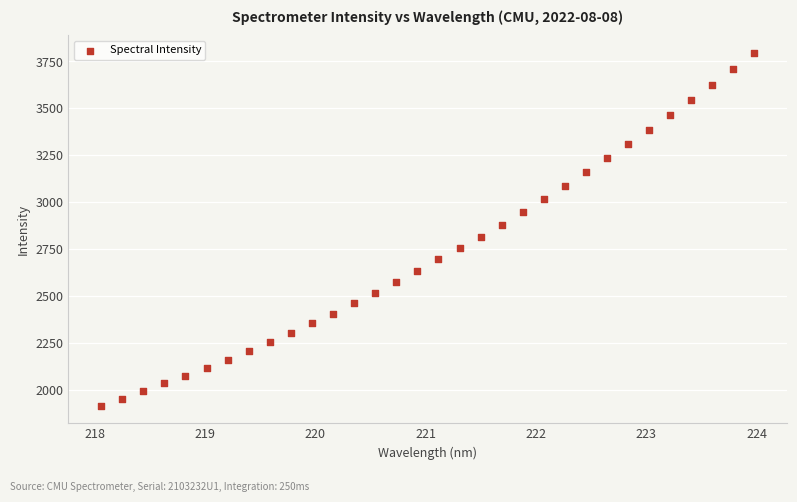

What is the range of Y values (max minus min)?

1876.0